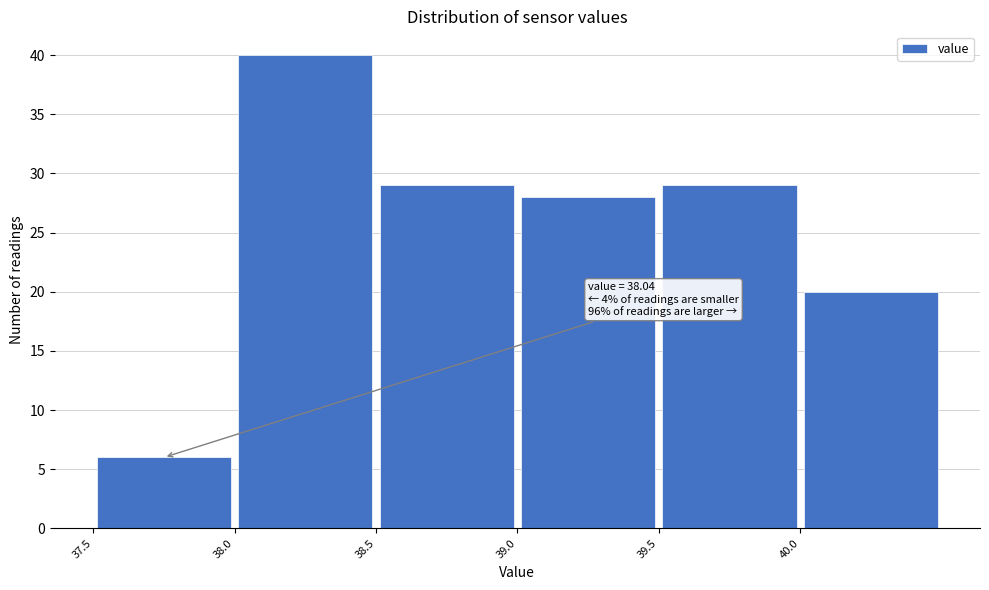

Which range on the x-axis has the tallest bar?

38.0 to 38.5